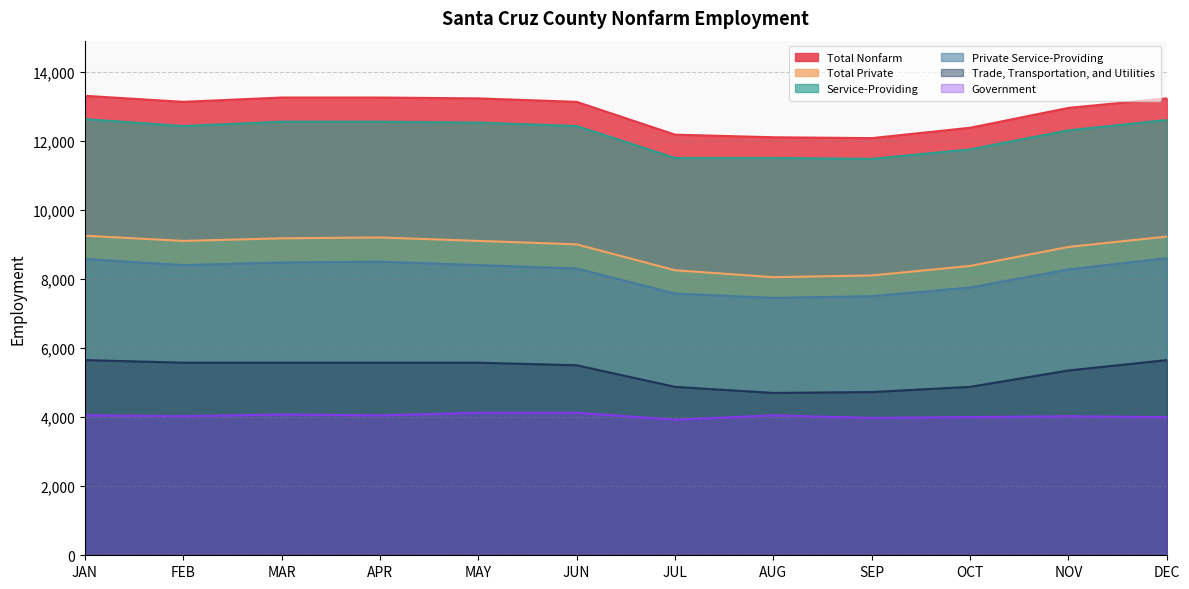

At which category does Government reach its first local valley?

FEB